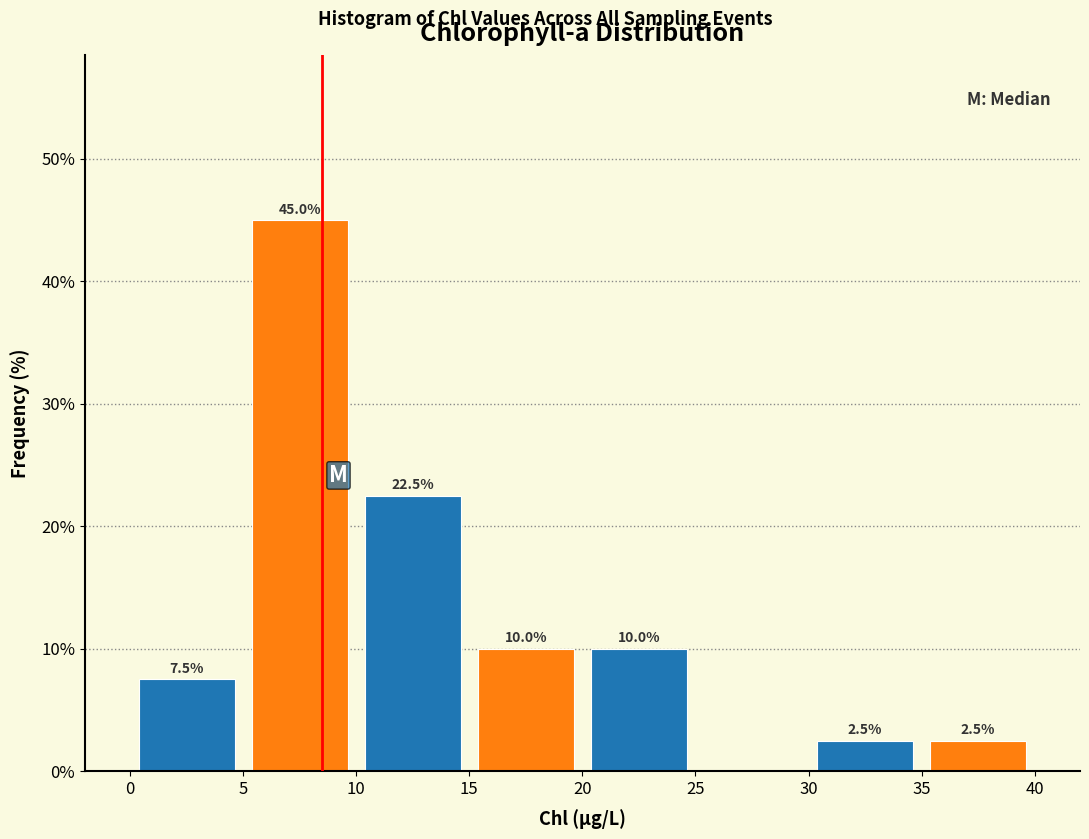

Which range on the x-axis has the tallest bar?

5 to 10